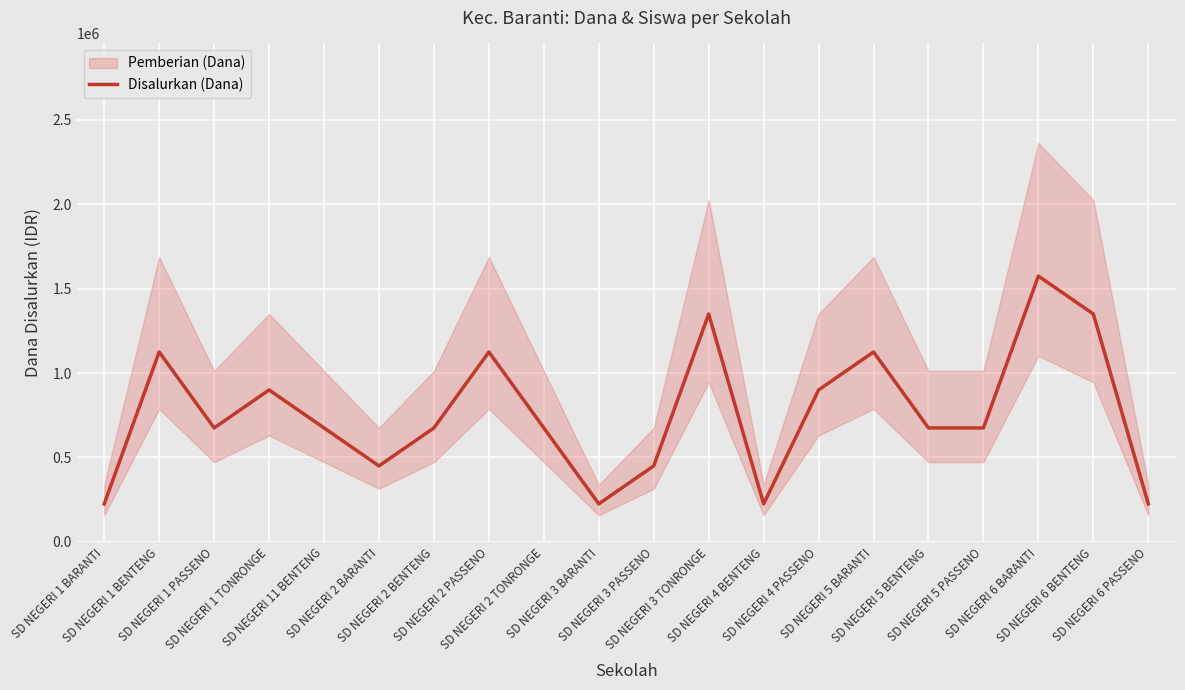

What is the lowest value of the Disalurkan (Dana) series?

225000